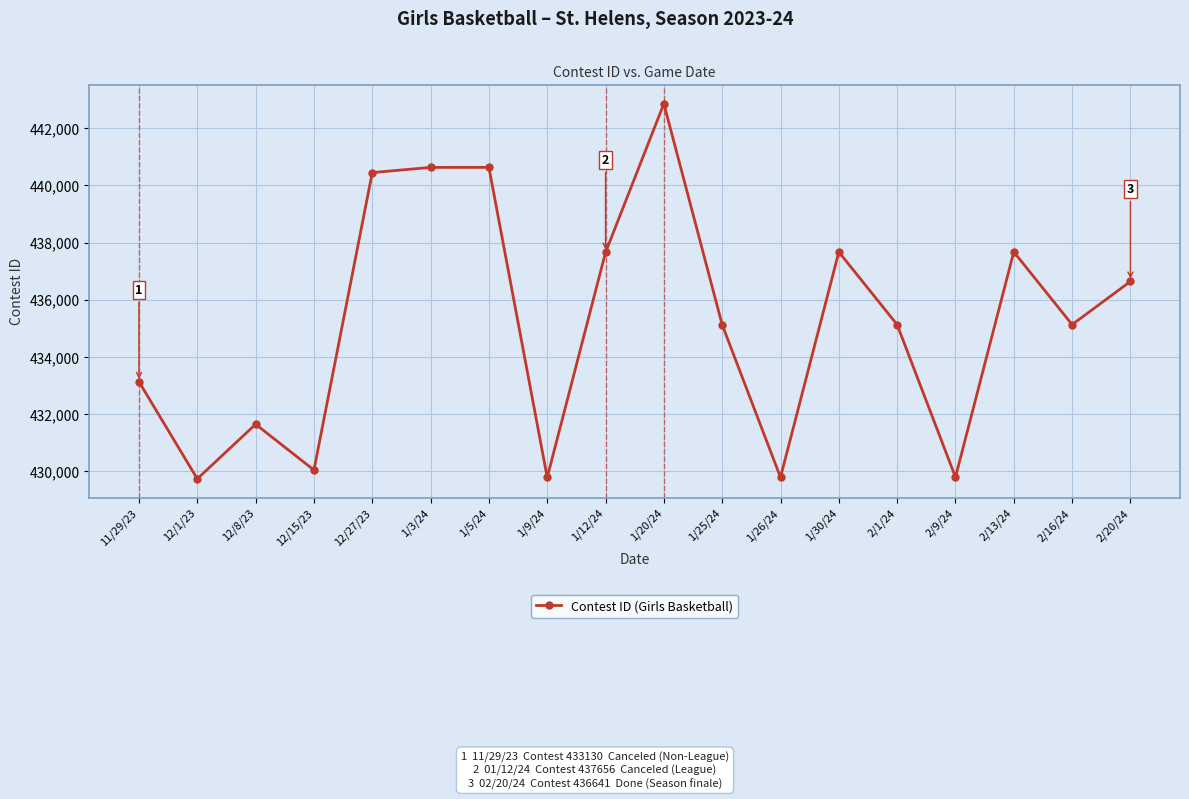

Where is the first local minimum?

12/1/23